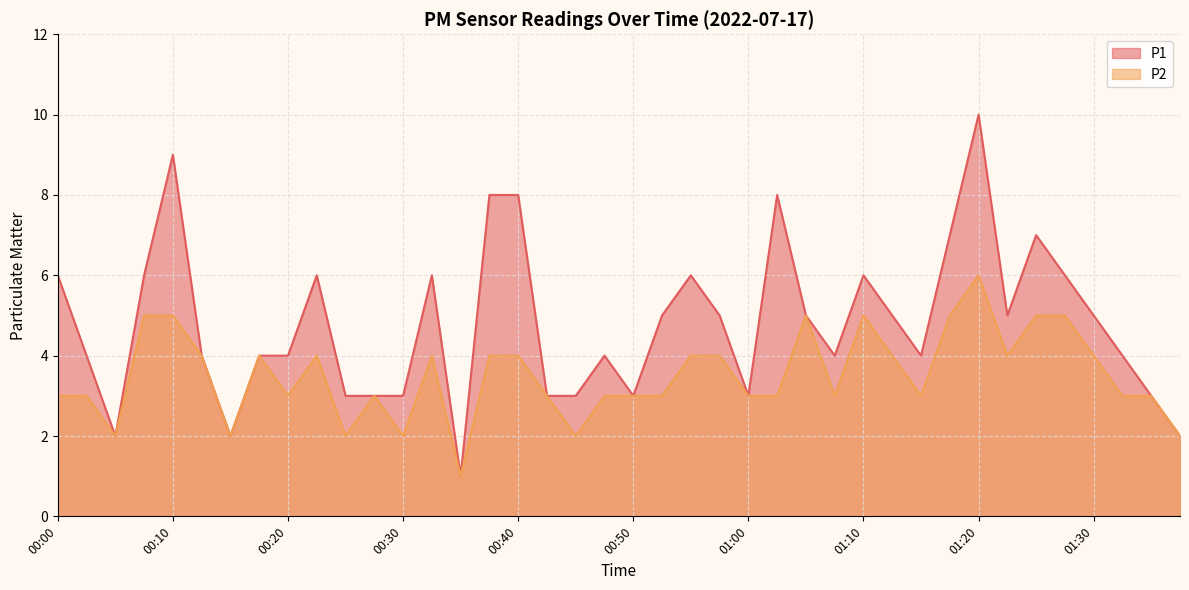

Where does the P1 series first go above 5?

00:00